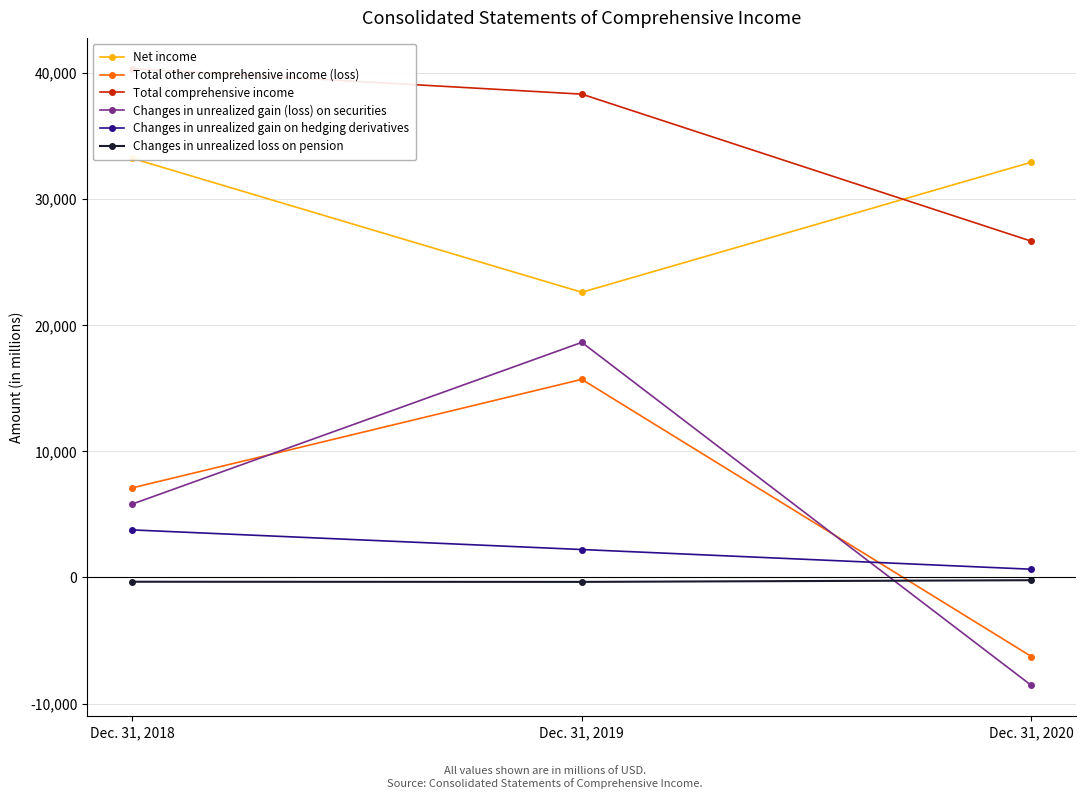

Does the chart display data point markers on the line(s)?

Yes